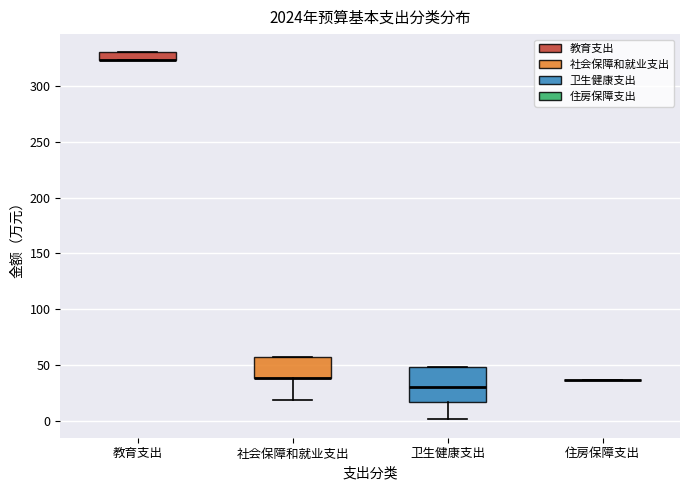

Which box is the tallest, from its lower edge to its upper edge?

卫生健康支出